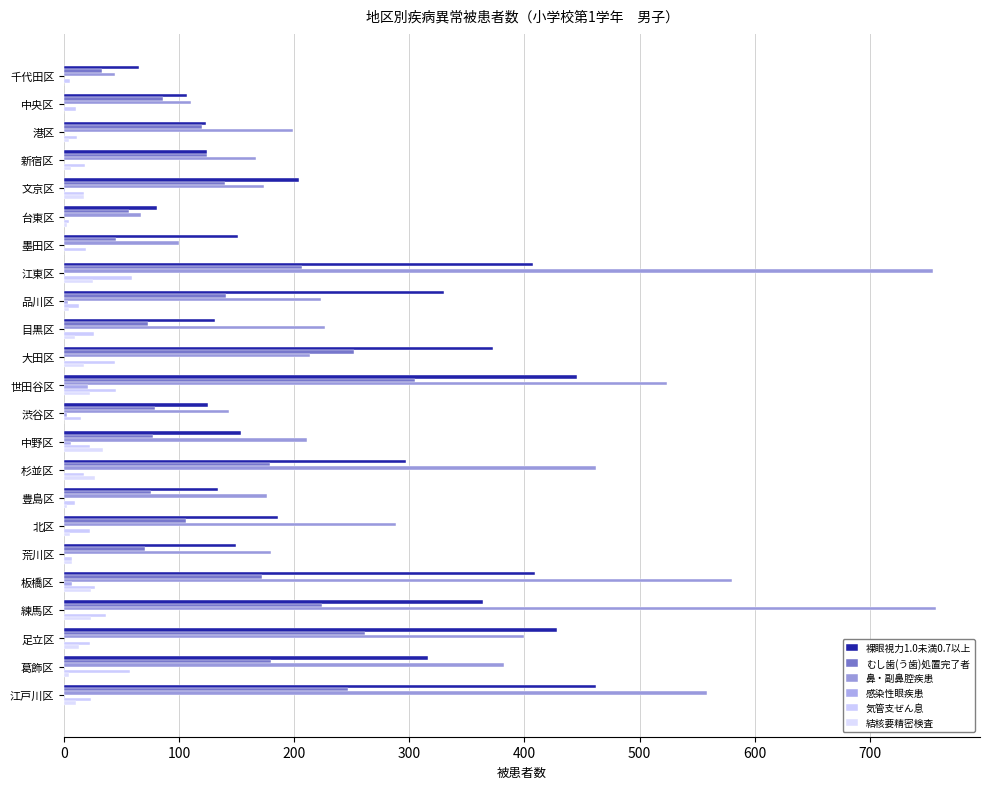

How many categories are shown in the chart?

23